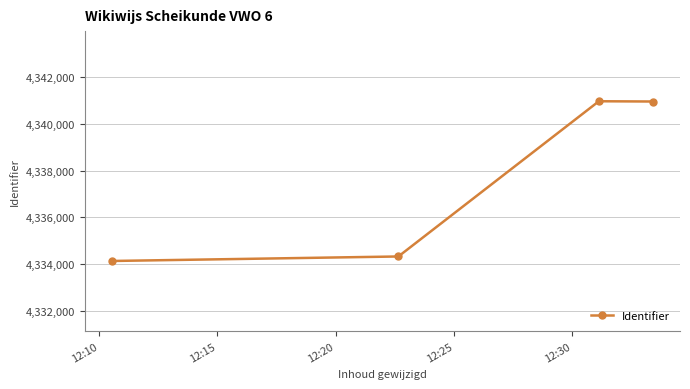

What is the average value?

4337592